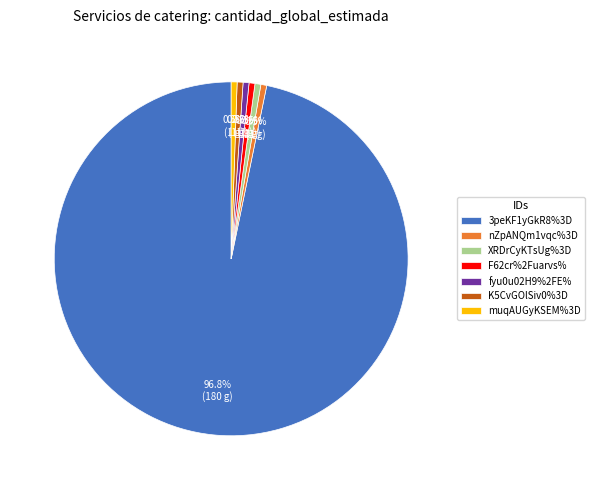

How many slices are in this pie chart?

7